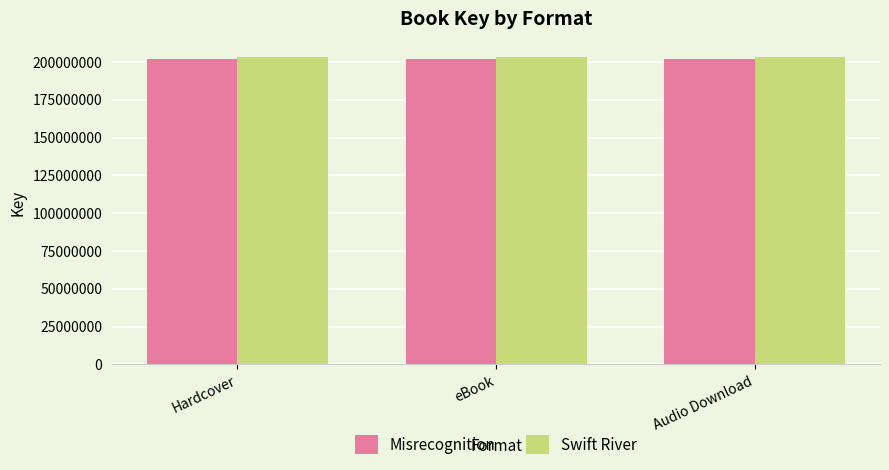

What is the sum of the Misrecognition values at Hardcover and Audio Download?

403560660